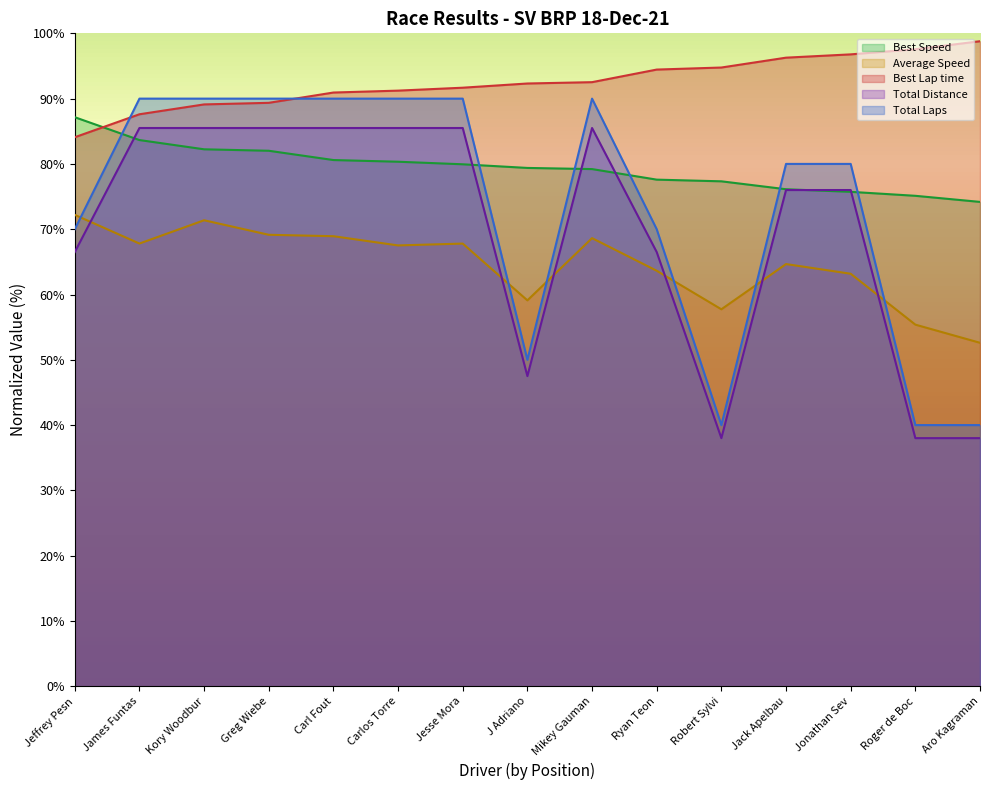

How many intersections are there between Total Laps and Average Speed?

6